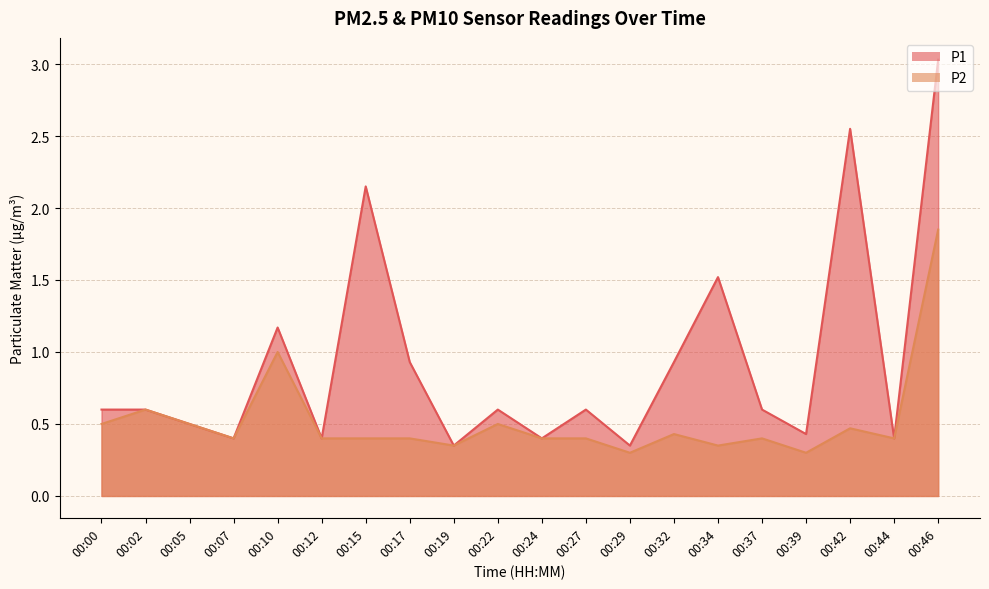

What is the difference between the maximum and minimum values in the P1 series?

2.7